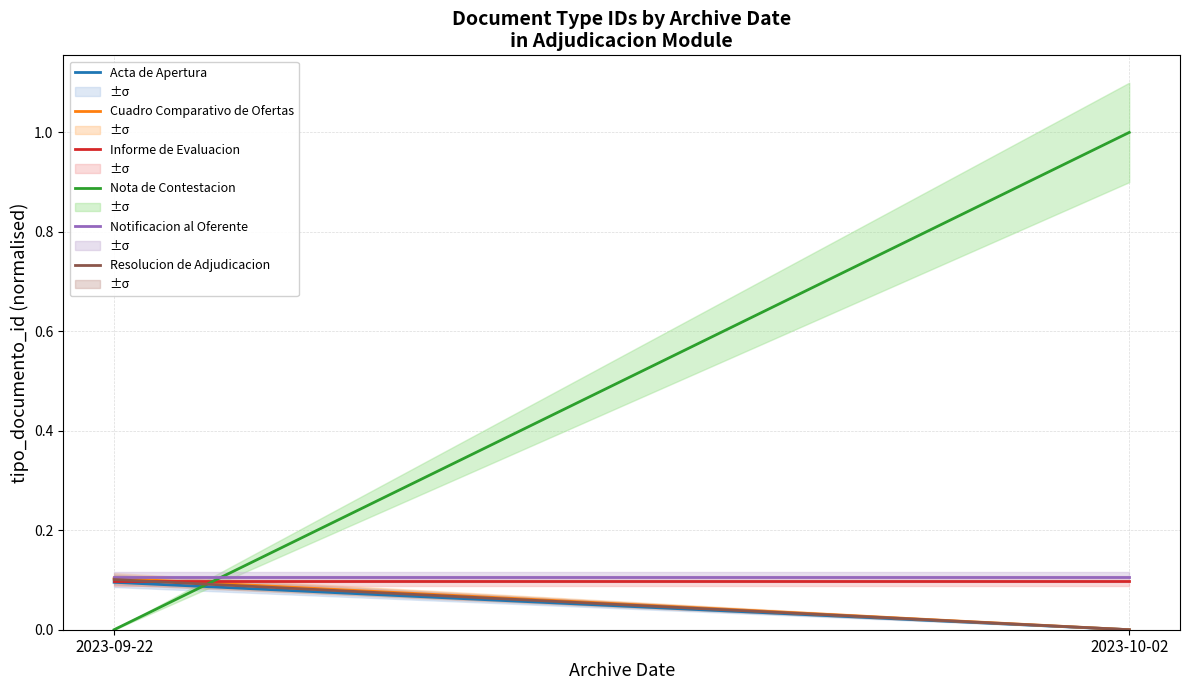

List the labels in order of Cuadro Comparativo de Ofertas value, smallest first.

2023-10-02, 2023-09-22